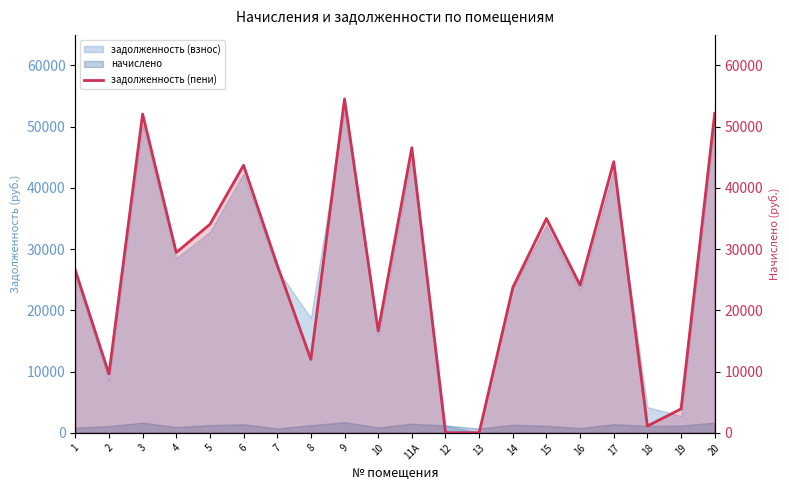

List the labels in order of value, largest first.

9, 20, 3, 11А, 17, 6, 15, 5, 4, 7, 1, 16, 14, 10, 8, 2, 19, 18, 12, 13